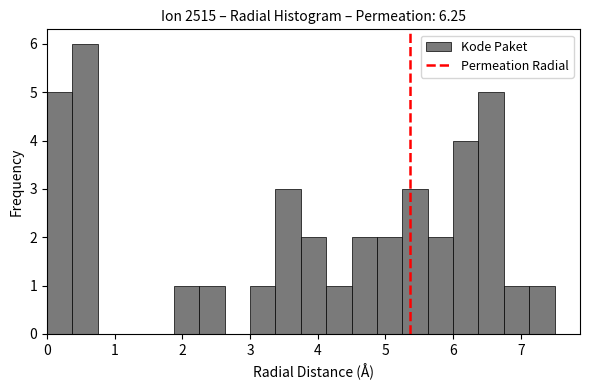

Read against the x-axis, roughly where is the centre of the tallest bar?

0.6